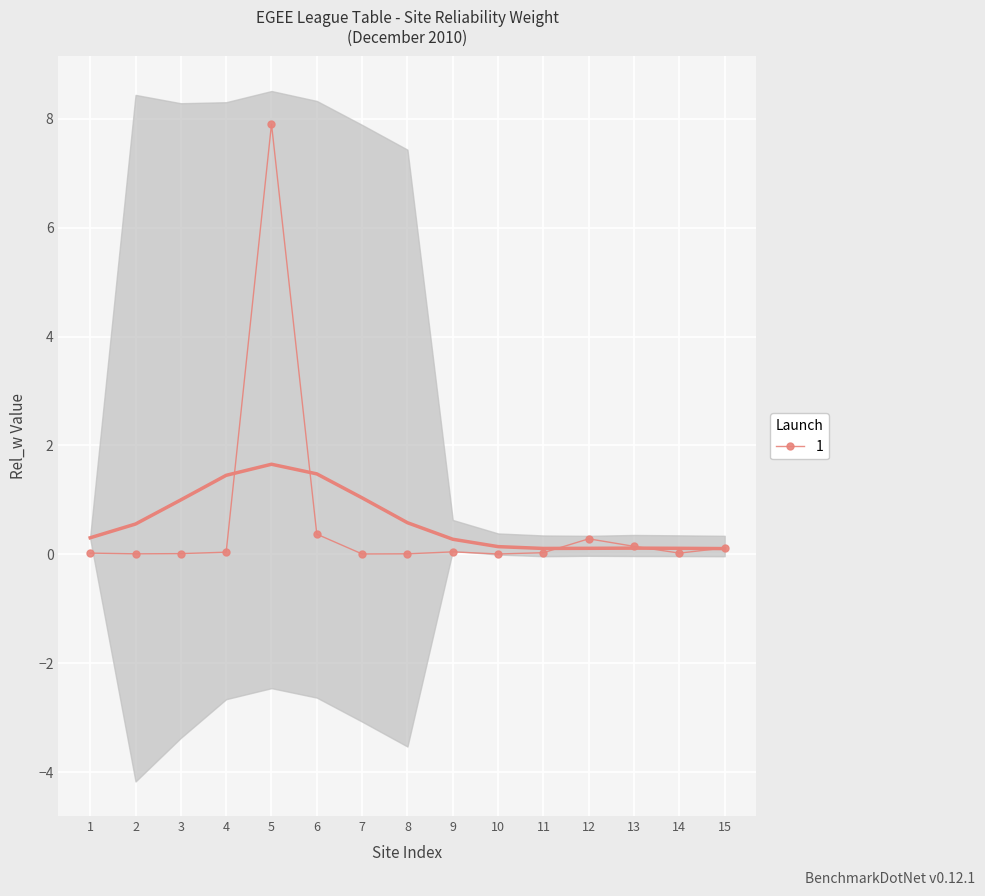

Is it true that 1 equals 0.0 at 3?

True